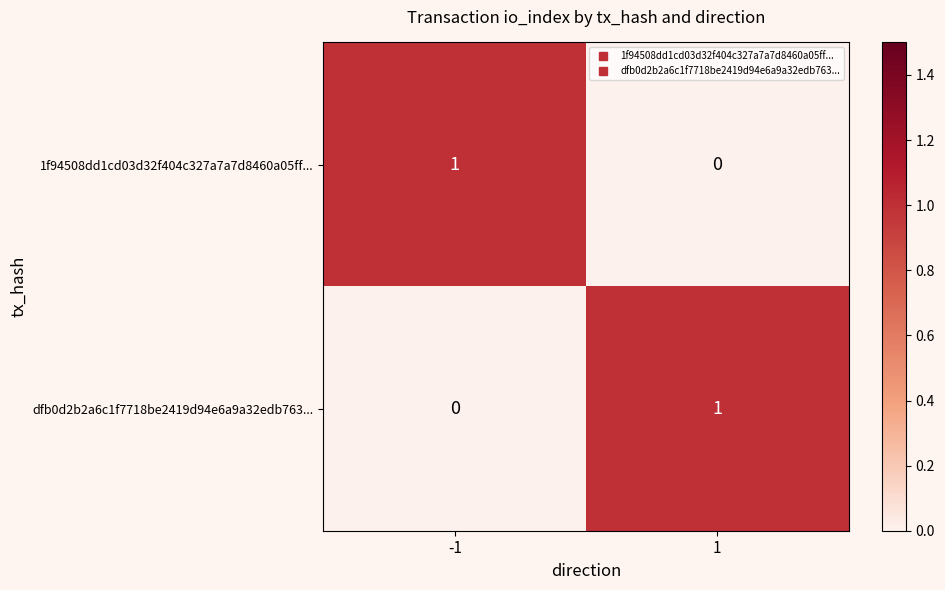

What is the spread (max minus min) of values at -1?

1